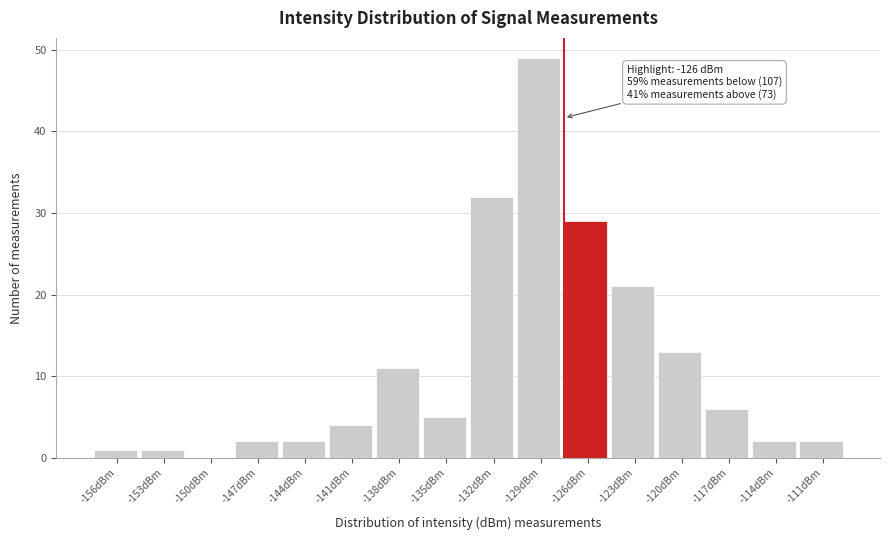

Reading right to left, list all the values displayed in this chart.

-111dBm=2	-114dBm=2	-117dBm=6	-120dBm=13	-123dBm=21	-126dBm=29	-129dBm=49	-132dBm=32	-135dBm=5	-138dBm=11	-141dBm=4	-144dBm=2	-147dBm=2	-150dBm=0	-153dBm=1	-156dBm=1